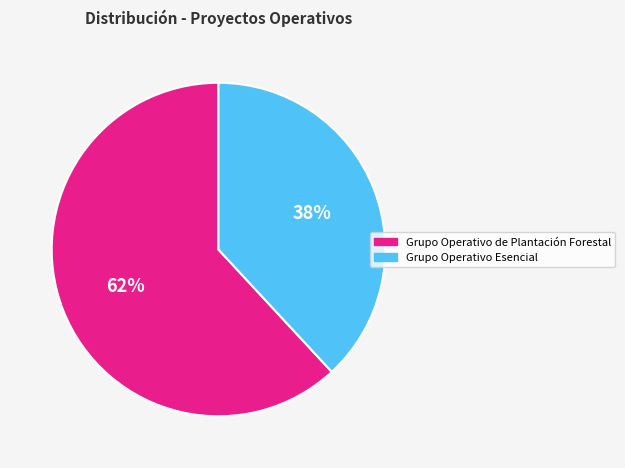

Is it true that Grupo Operativo Esencial is 38% of the pie?

True